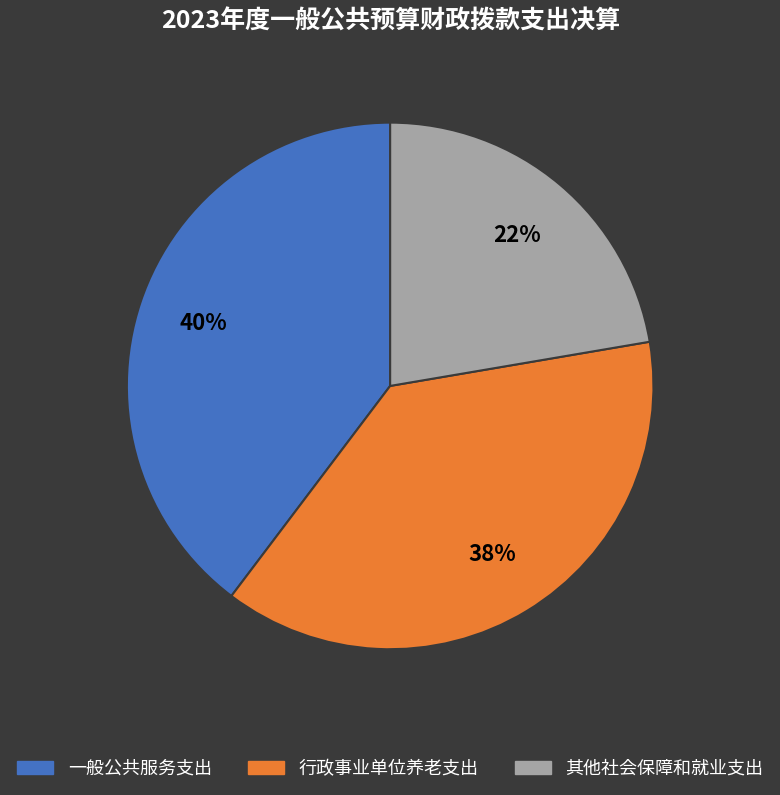

What percentage is the 其他社会保障和就业支出 slice, to the nearest percent?

22%